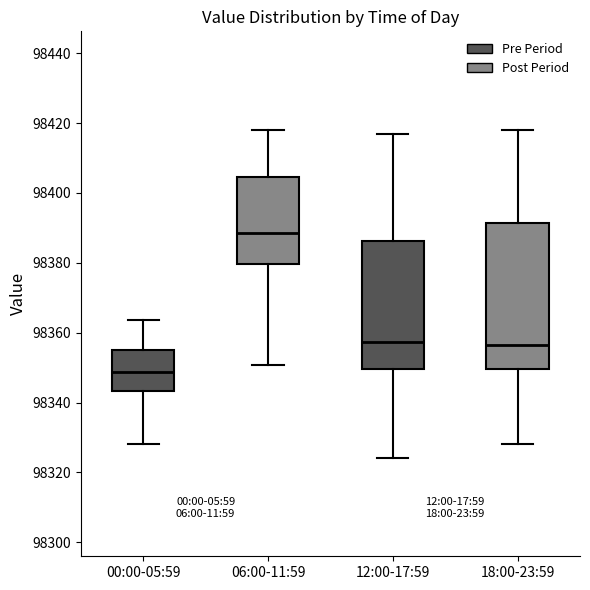

Where does the upper whisker of the box for 12:00-17:59 end on the y-axis? The values are not printed on the chart, so give them approximately, as read against the axis.

98416